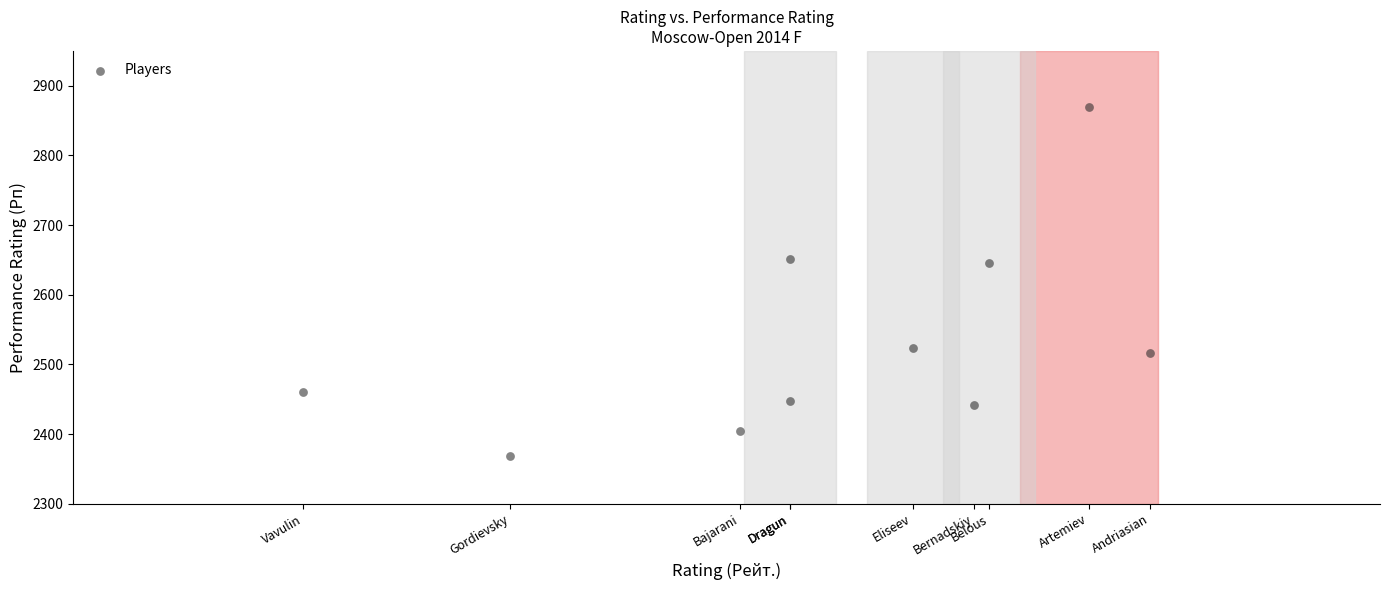

What is the range of Y values (max minus min)?

500